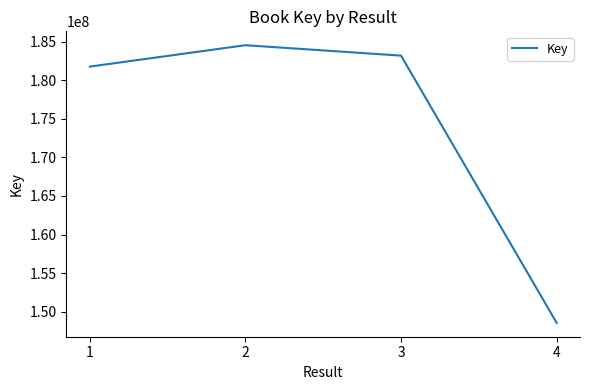

What is the difference between the second highest and minimum values?

34603584